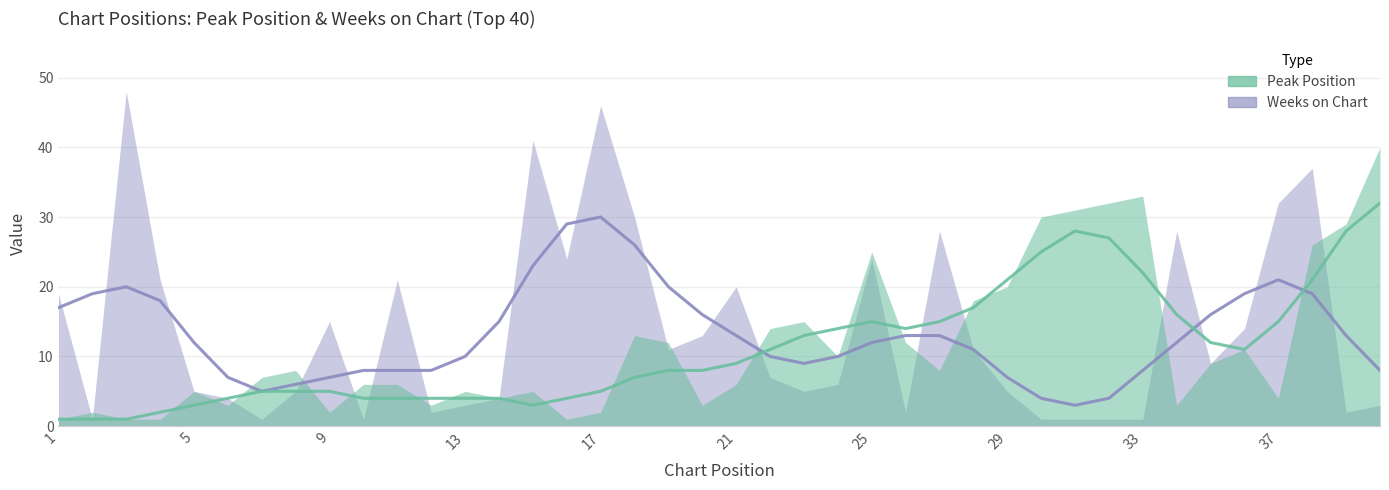

What is the value of the Weeks on Chart point at the 37th from the left?

32